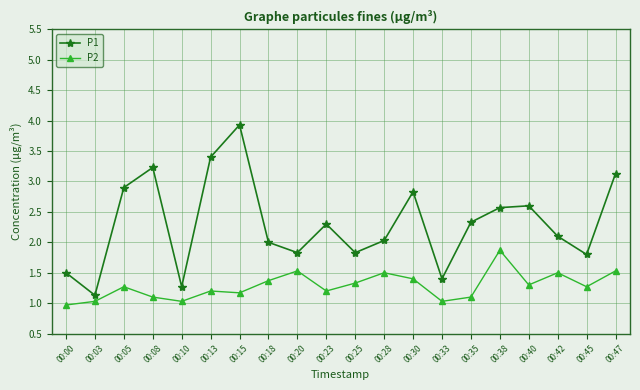

Which label corresponds to the largest value in the chart?

00:15